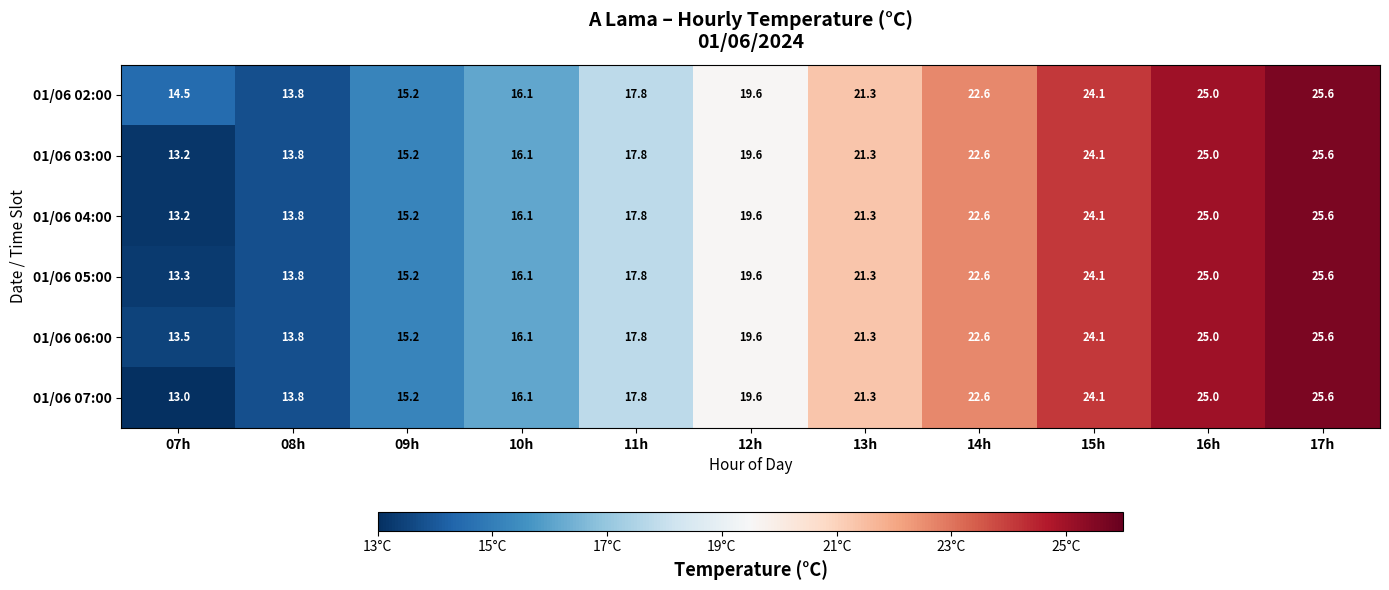

Which label corresponds to the largest value in the chart?

17h